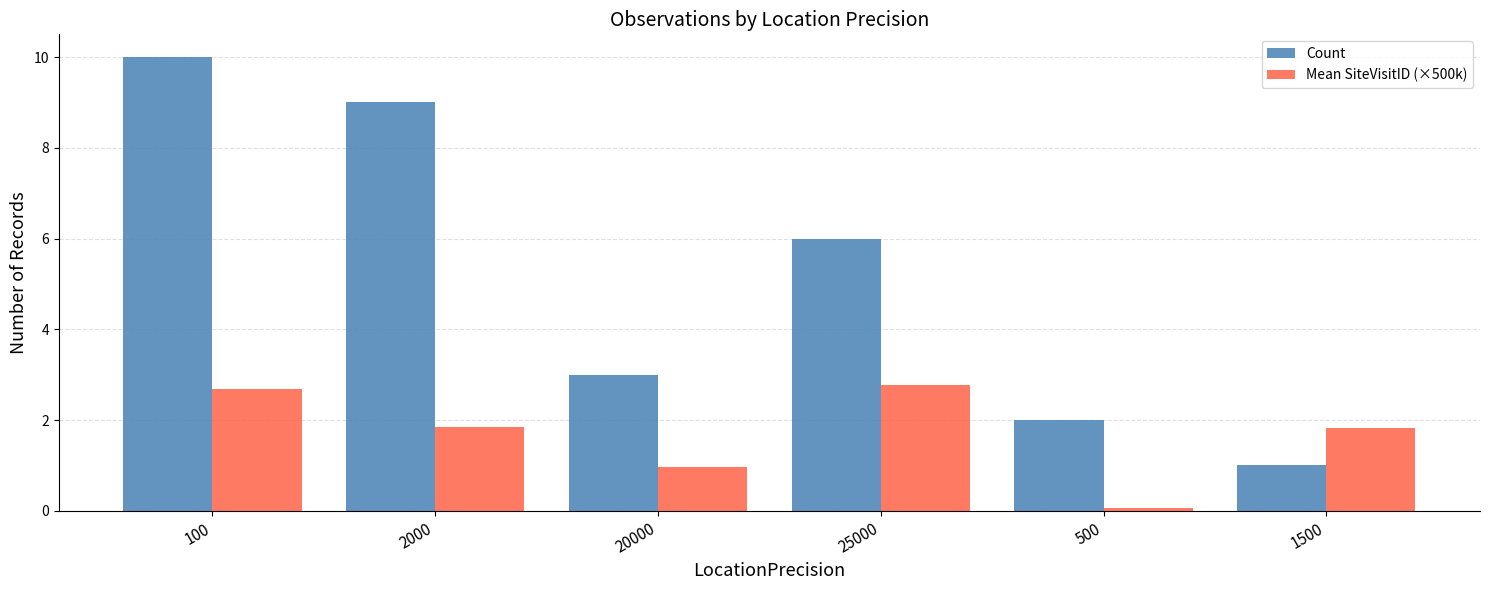

What is the highest value of the Count series?

10.0